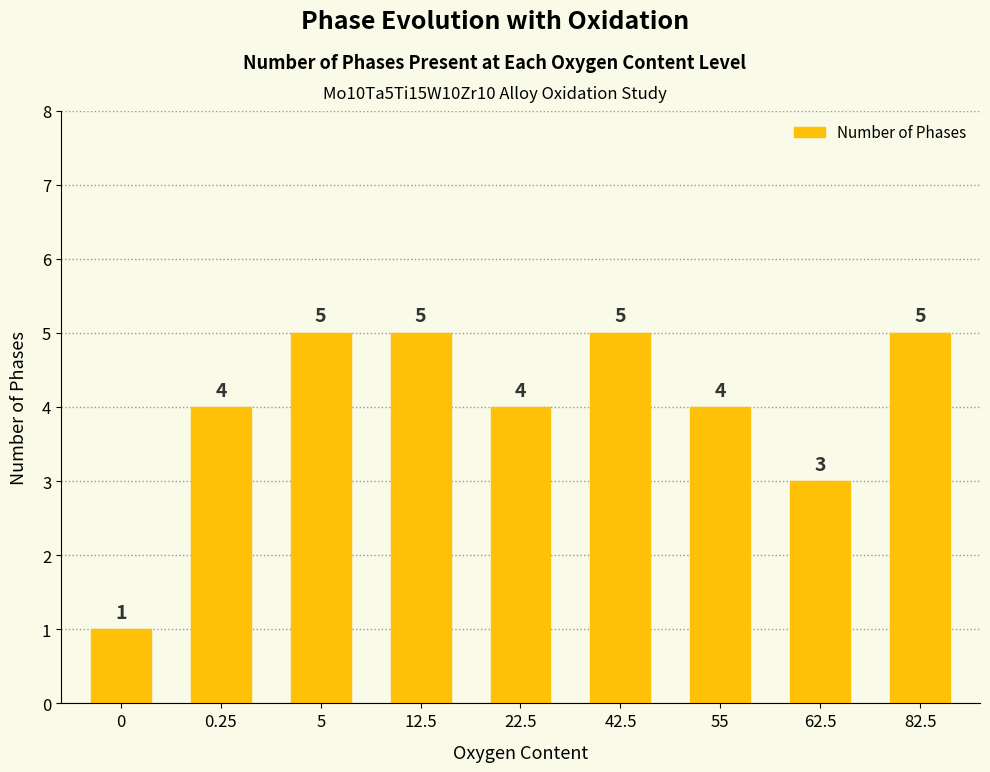

Count the number of data series in this chart.

1